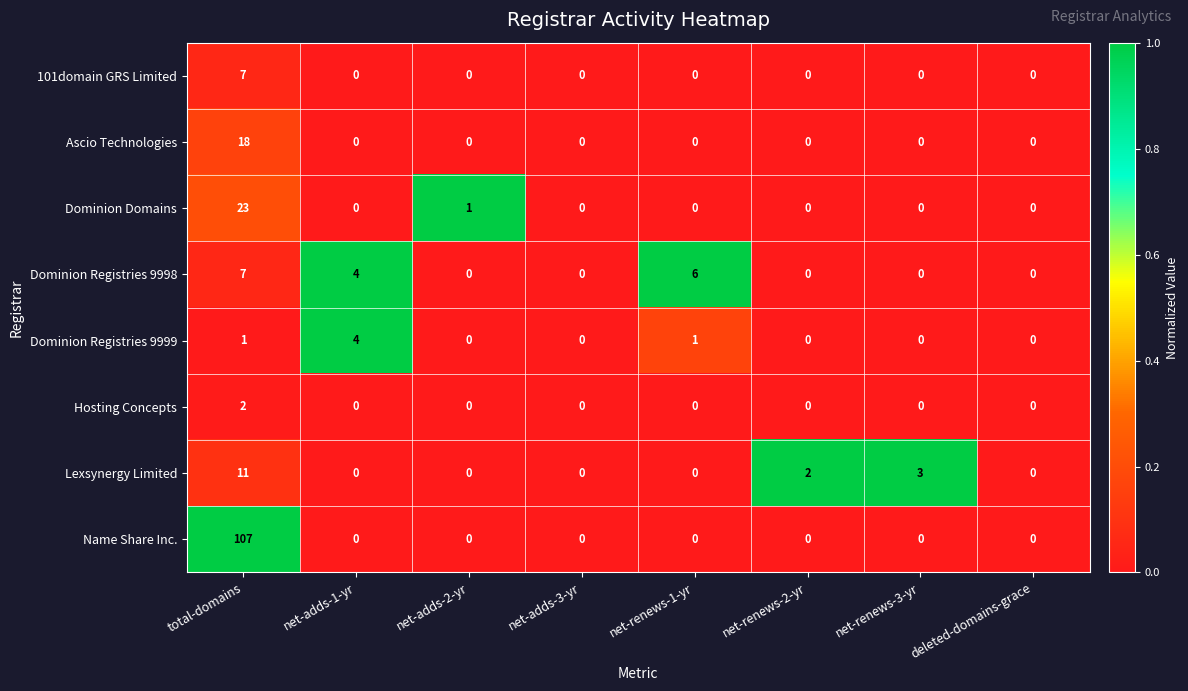

Which category has the highest value in the Dominion Registries 9998 series?

total-domains